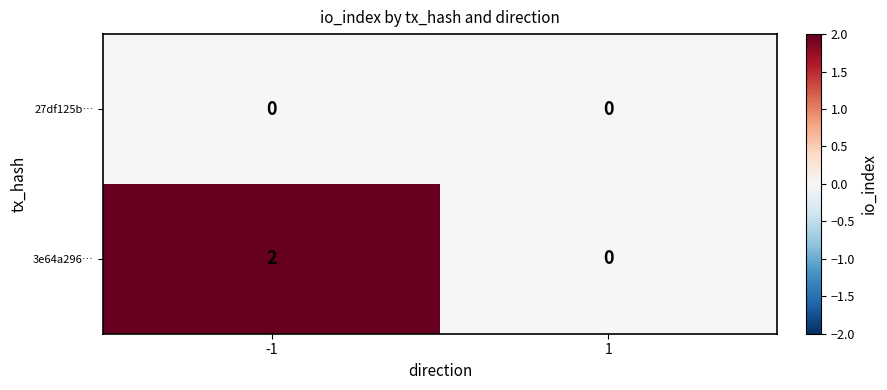

Reading left to right, what are all the values shown in this chart?

27df125b…: -1=0	1=0
3e64a296…: -1=2	1=0